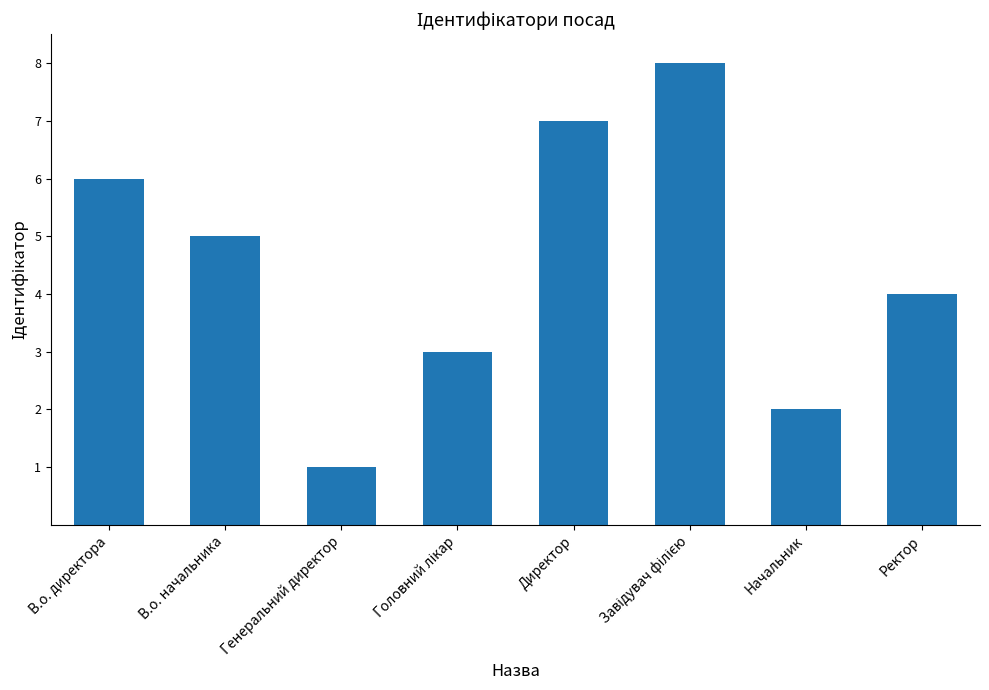

The value at В.о. начальника is 5. True or false?

True